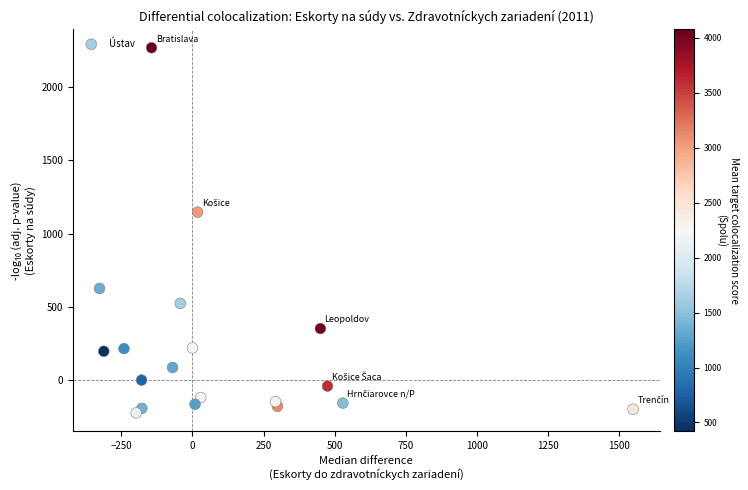

What is the range of X values (max minus min)?

1877